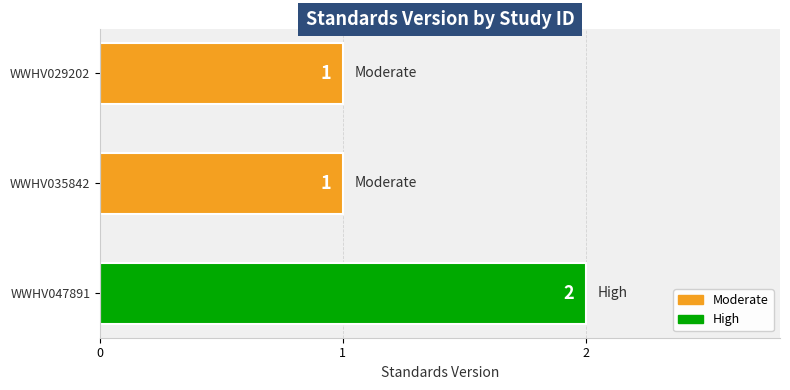

What is the sum of the values at WWHV047891 and WWHV029202?

3